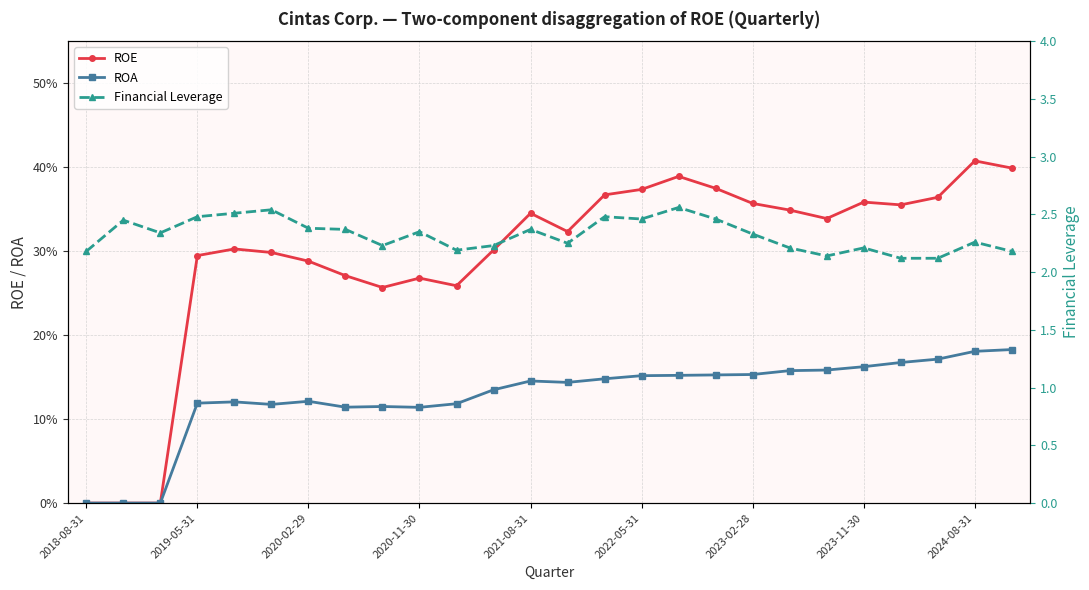

Is the value of ROE at 10 greater than the value of ROA at 25?

Yes